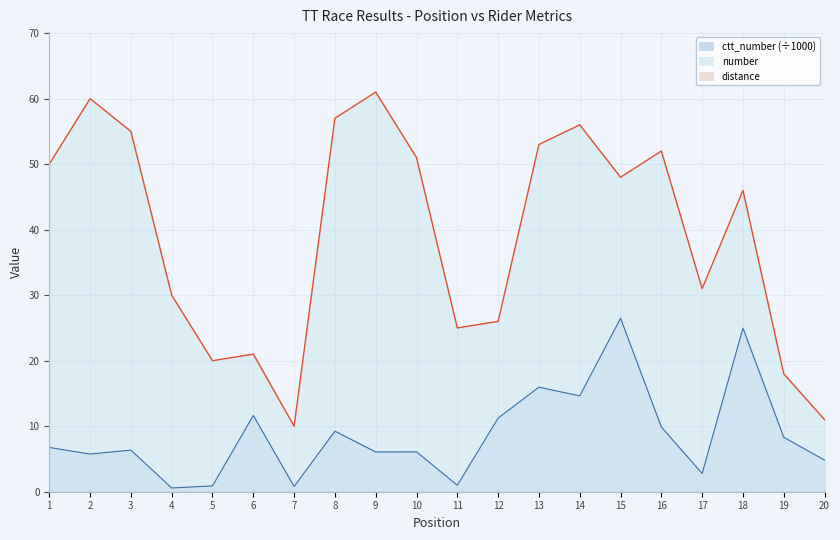

Does the chart have visible grid lines?

Yes